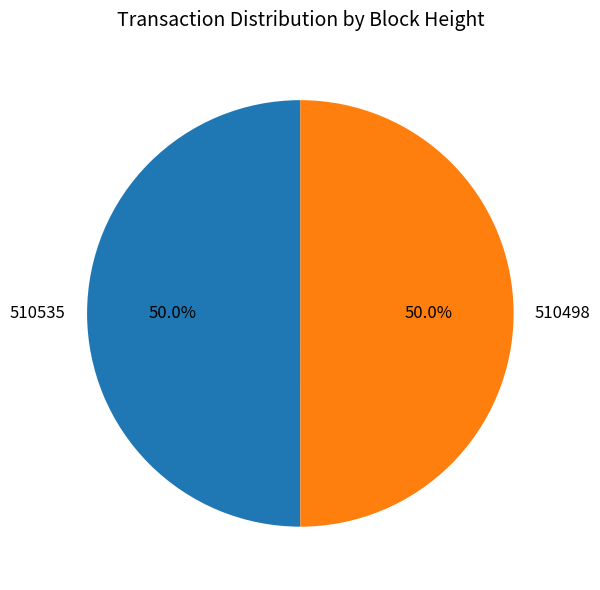

Is the sum of 510498 and 510535 greater than half?

Yes